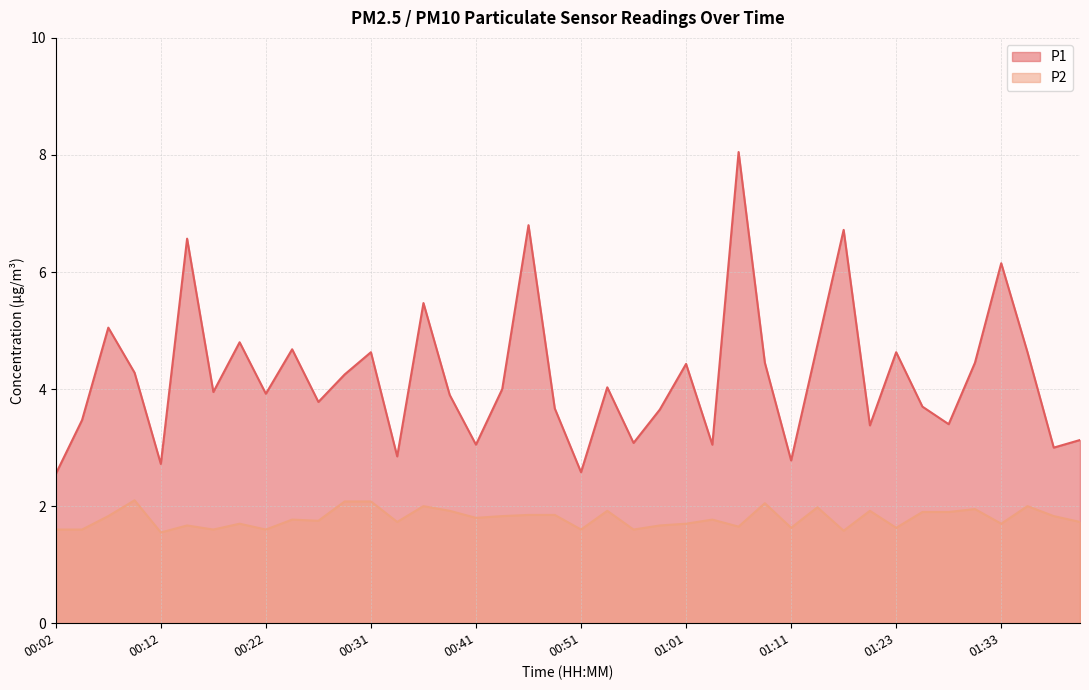

What is the minimum value shown in the chart?

1.6